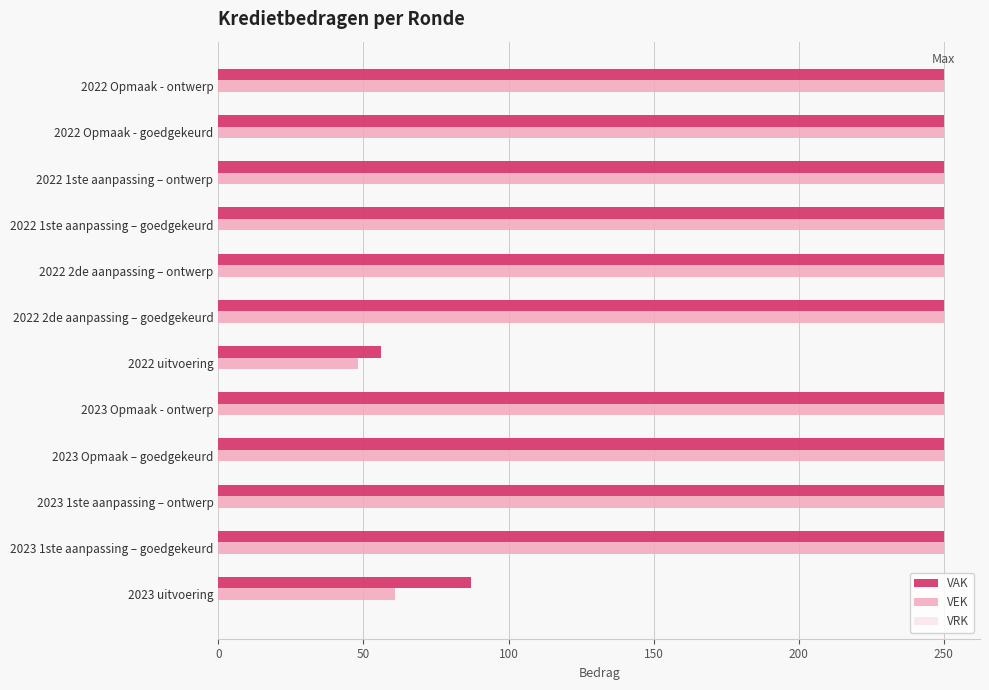

What is the highest value of the VEK series?

250